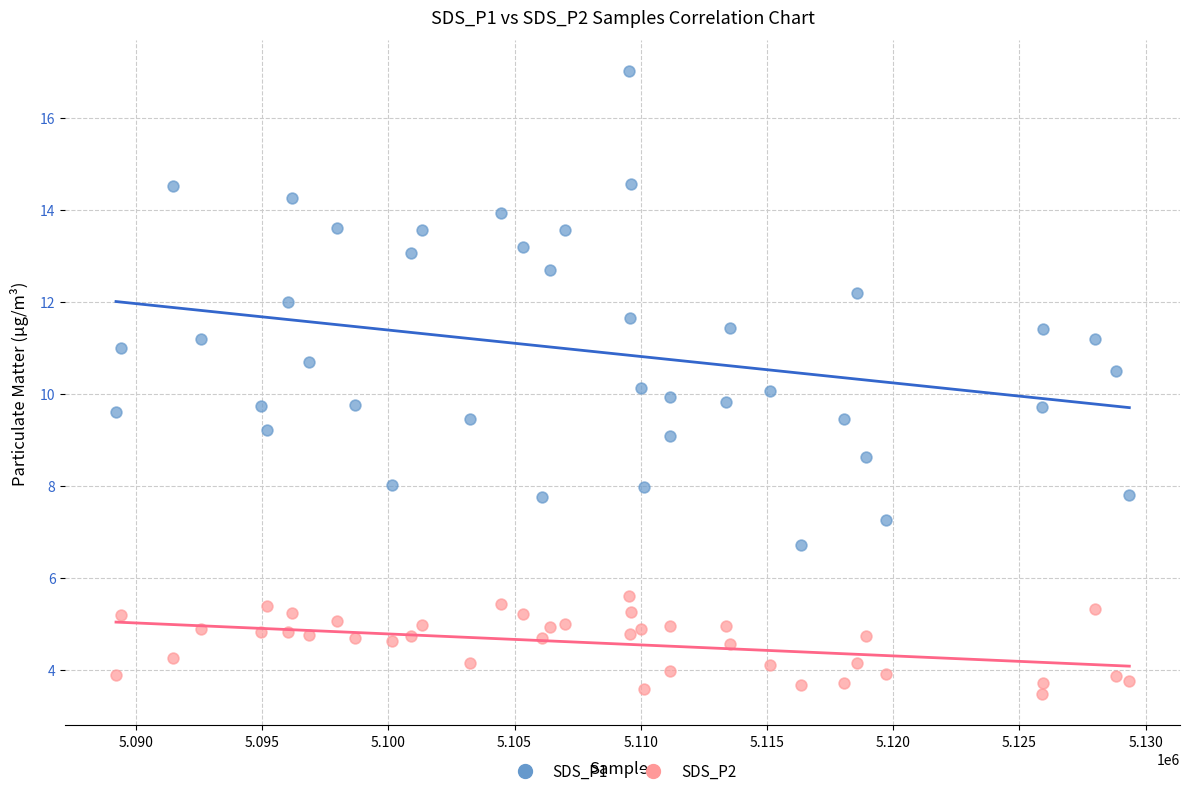

What is the X range (max minus min) for the scatter plot?

40140.0